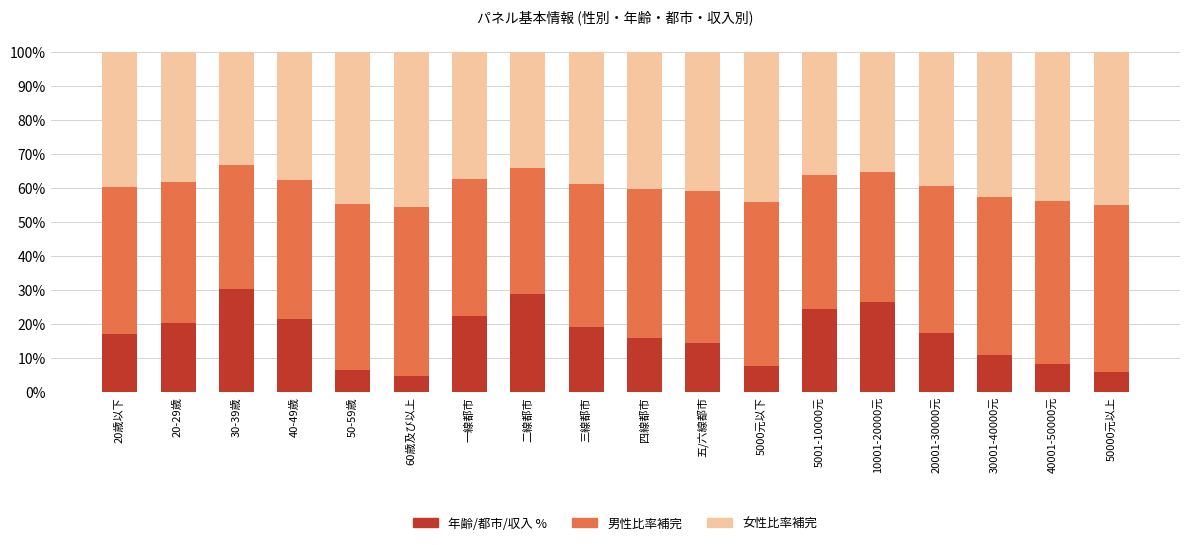

What are all the series names shown in the legend?

年齢/都市/収入 %, 男性比率補完, 女性比率補完